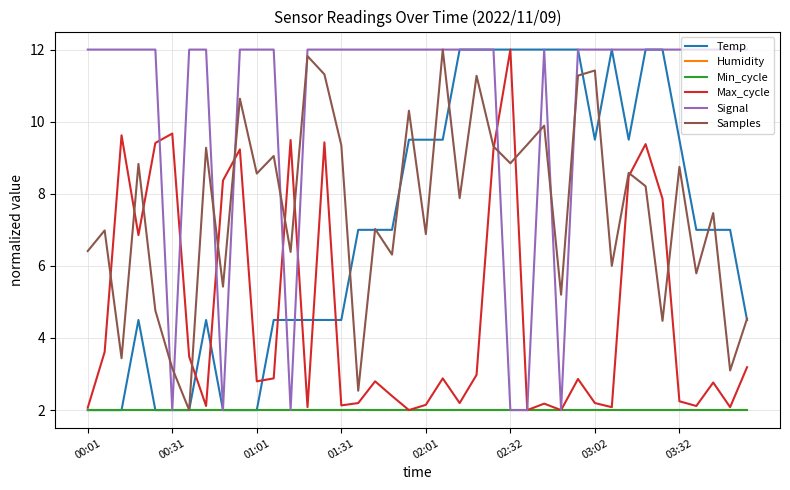

Does the chart have visible grid lines?

Yes